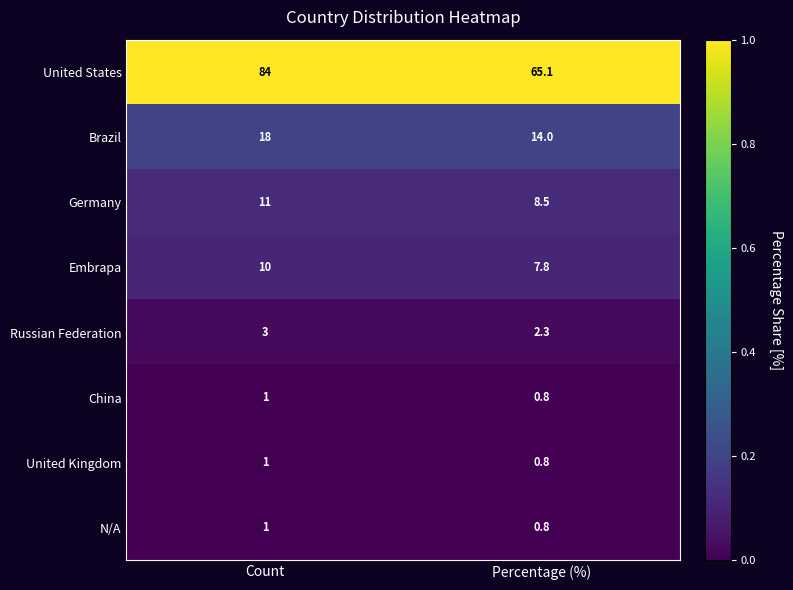

True or false: Russian Federation has a value of 4.5 at Count.

False